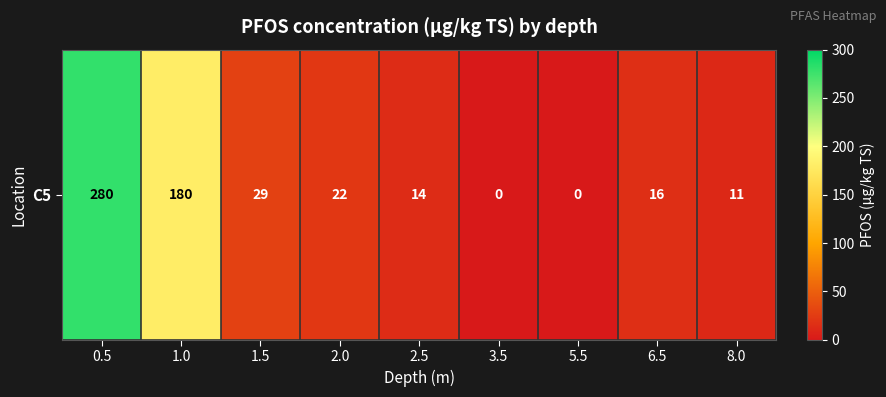

Rank the categories by value from lowest to highest.

3.5, 5.5, 8.0, 2.5, 6.5, 2.0, 1.5, 1.0, 0.5